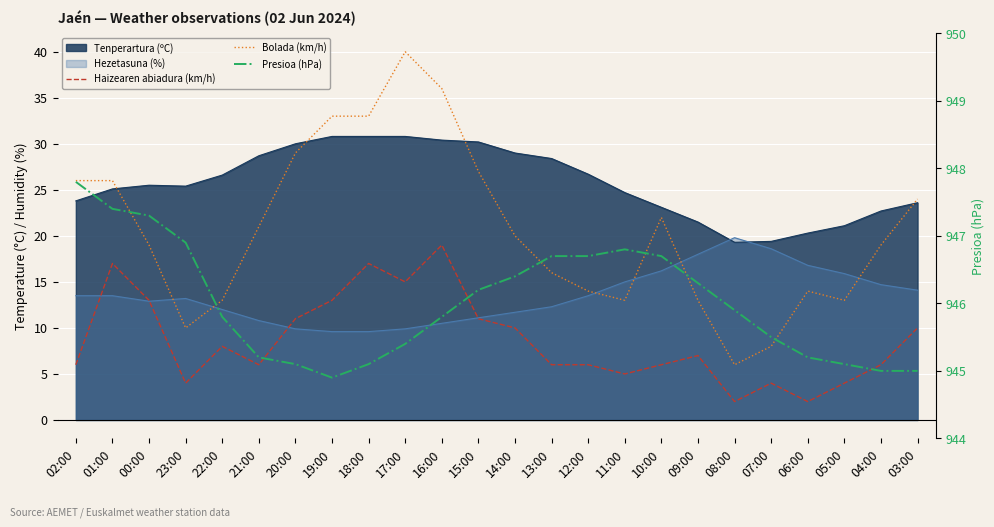

Where is the first local minimum for Presioa (hPa)?

19:00